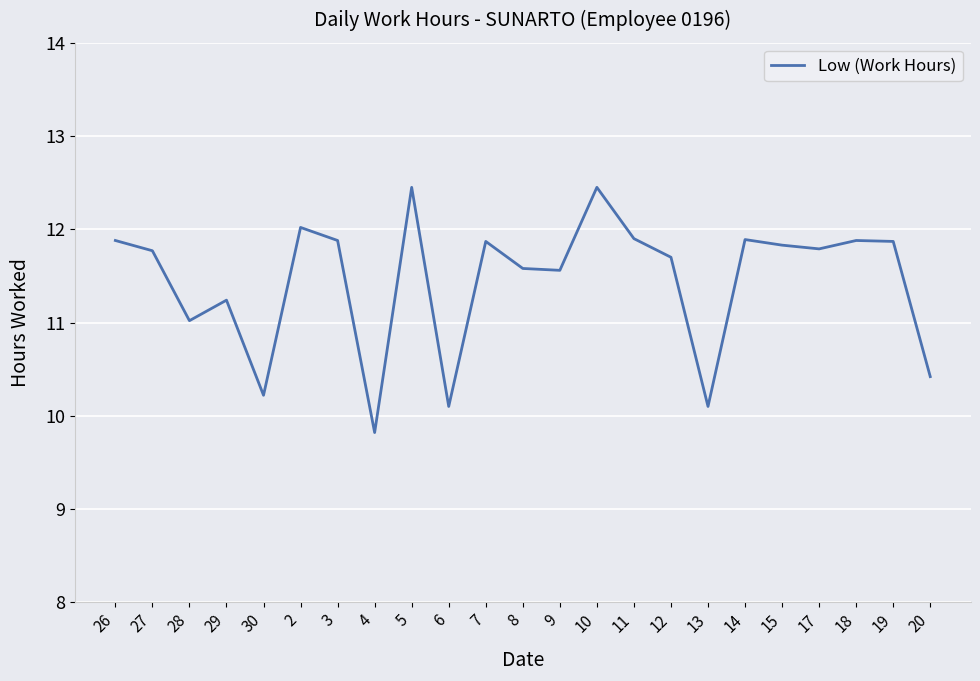

Approximately how many times larger is the value at 13 compared to 27?

0.9